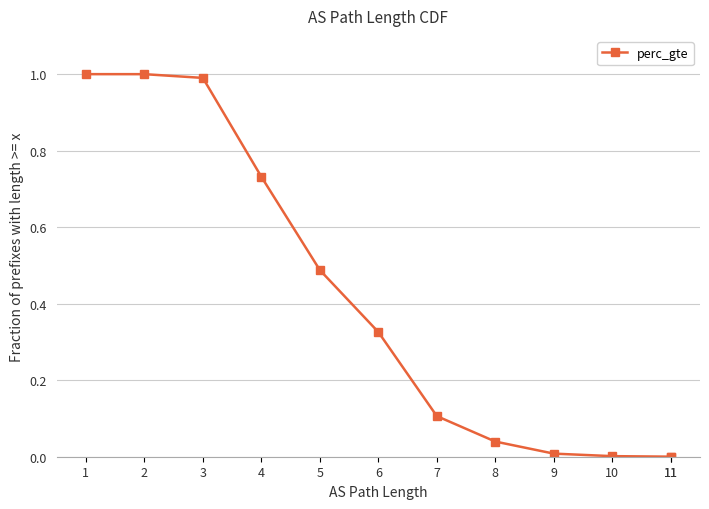

How many lines are shown in the chart?

1